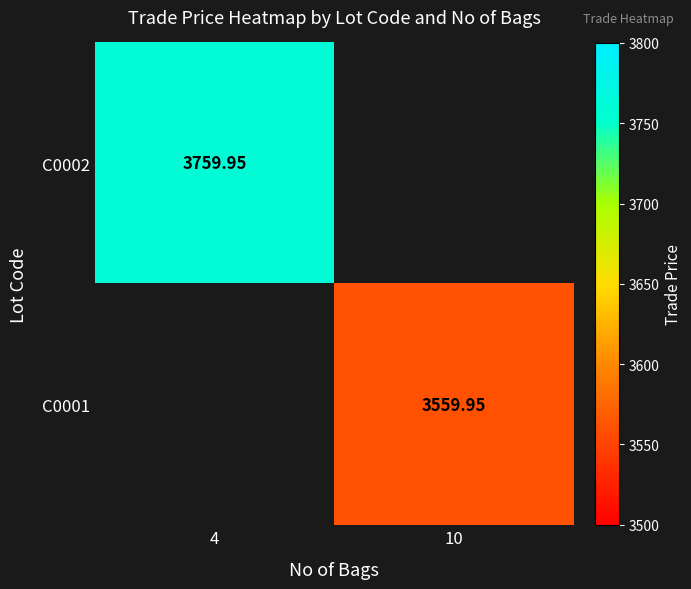

Is the value of C0001 at 10 greater than the value of C0002 at 4?

No